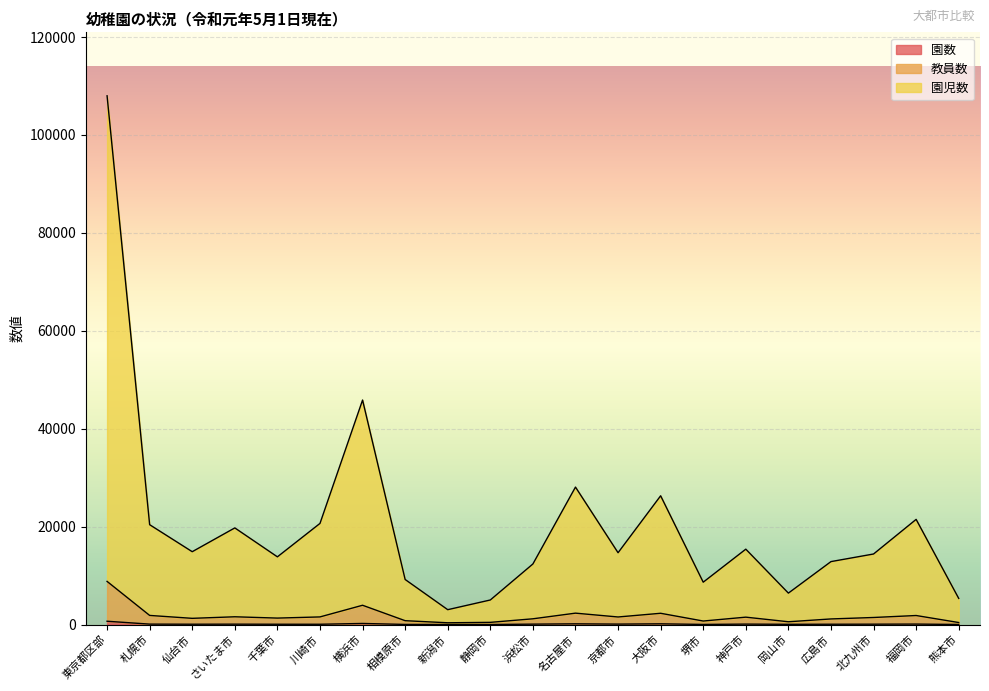

What is the difference between the maximum and minimum values in the 園数 series?

666